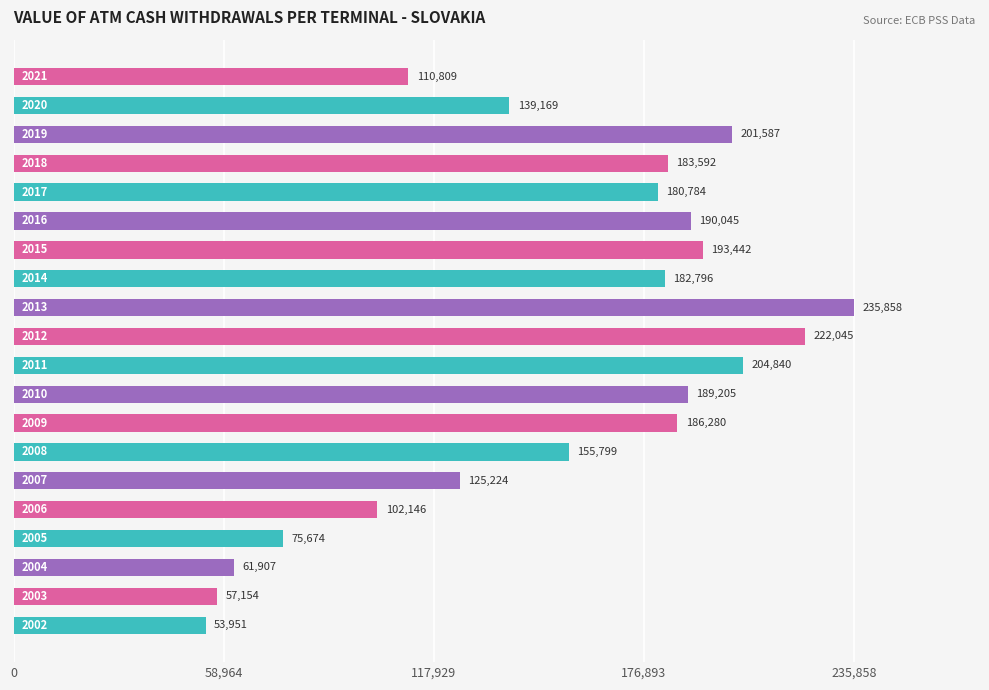

What is the maximum value shown in the chart?

235858.2